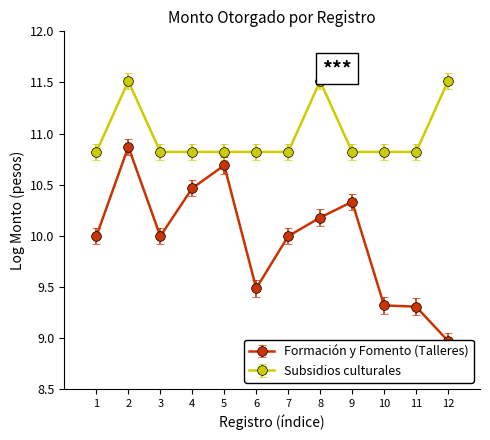

List the labels in order of value, smallest first.

1, 3, 4, 5, 6, 7, 9, 10, 11, 2, 8, 12